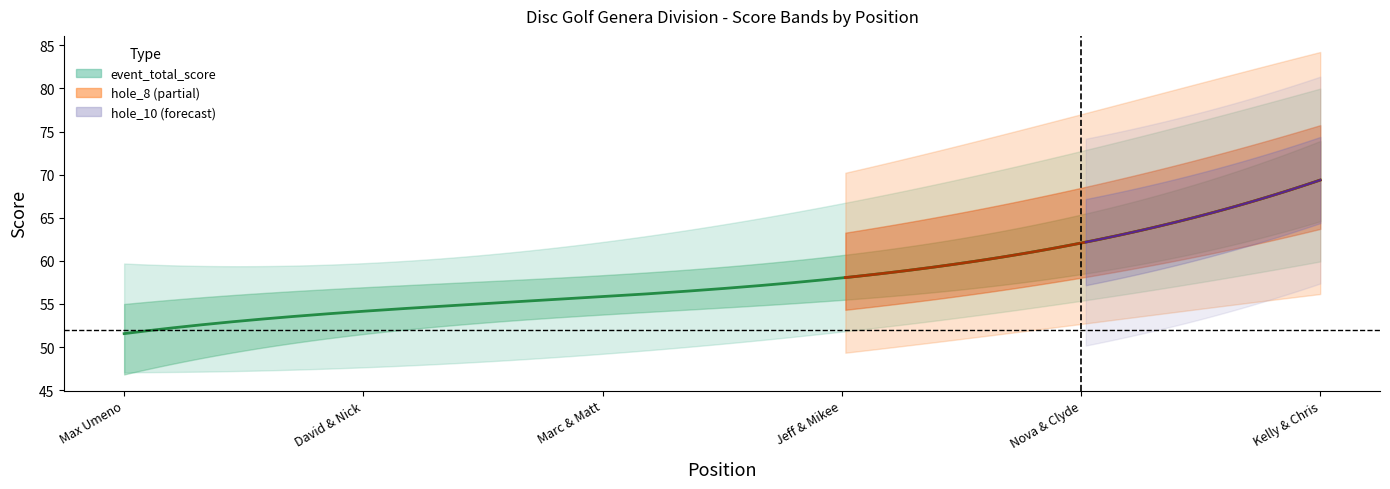

What is the total value across all series at 1?

116